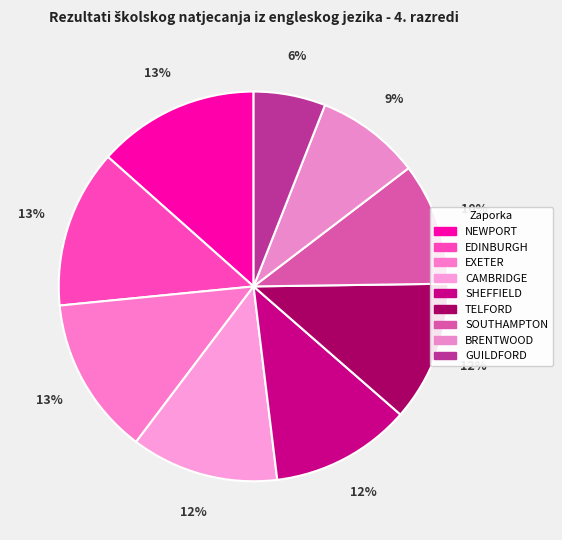

To the nearest percent, what is the combined percentage of SHEFFIELD and CAMBRIDGE?

24%